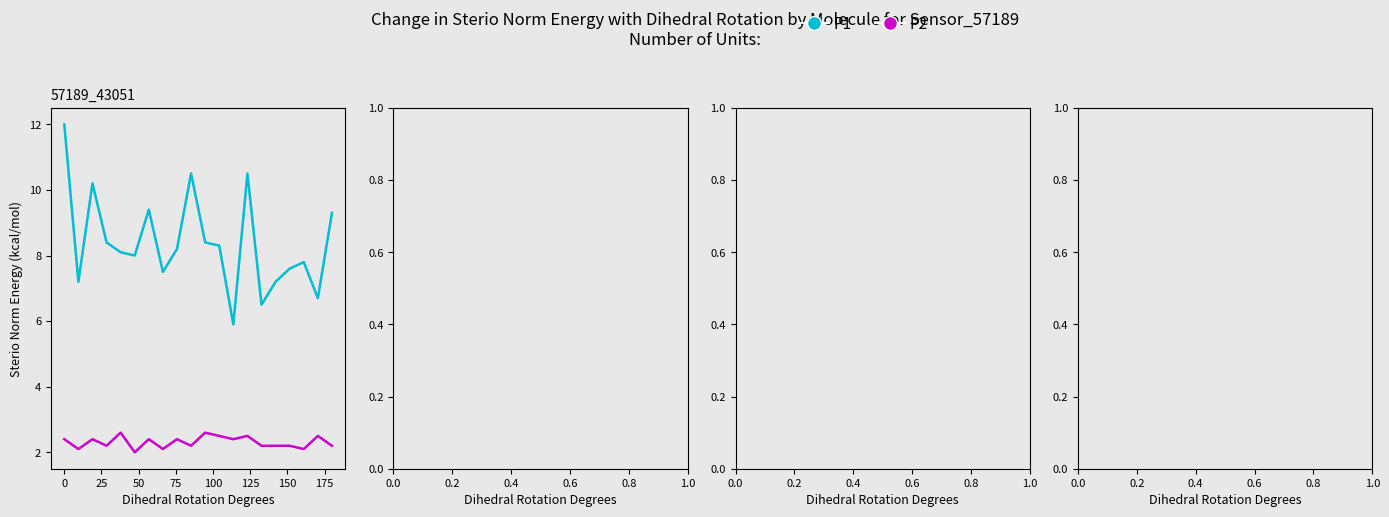

Which series has the widest spread of values?

P1